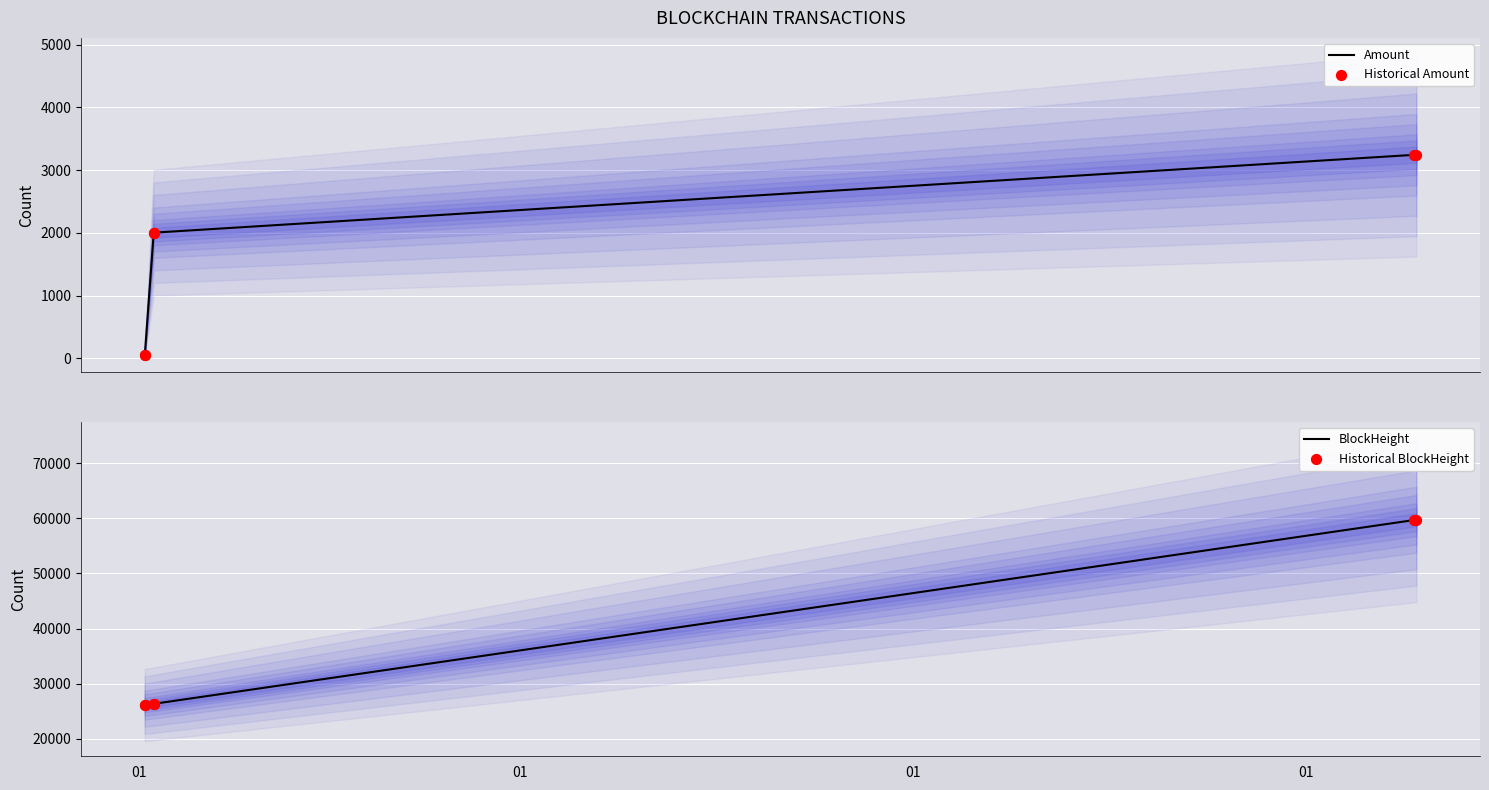

Which series reaches the maximum Y coordinate?

BlockHeight